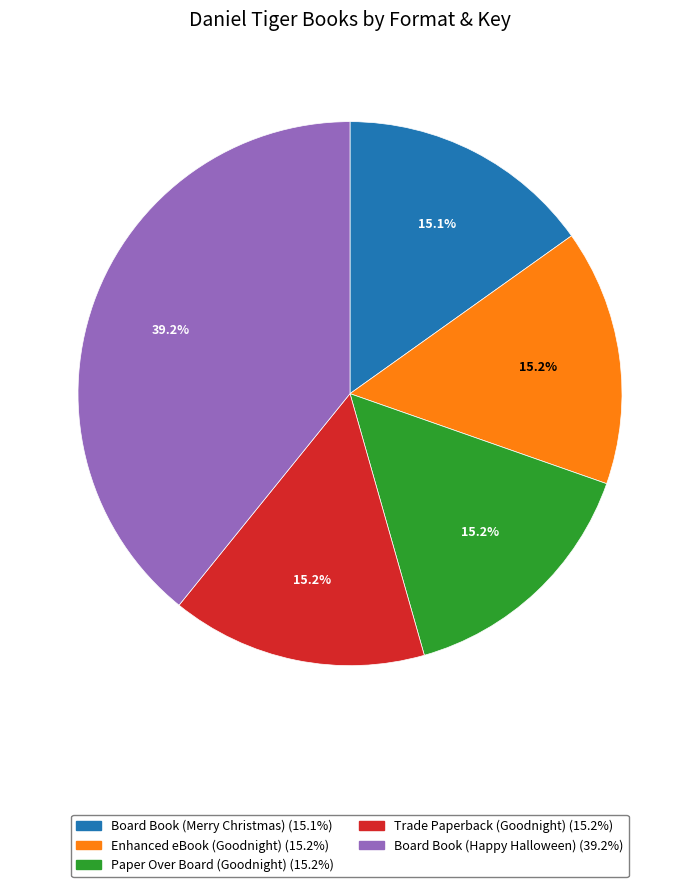

Combined, do Board Book (Happy Halloween) and Board Book (Merry Christmas) account for over 50%?

Yes